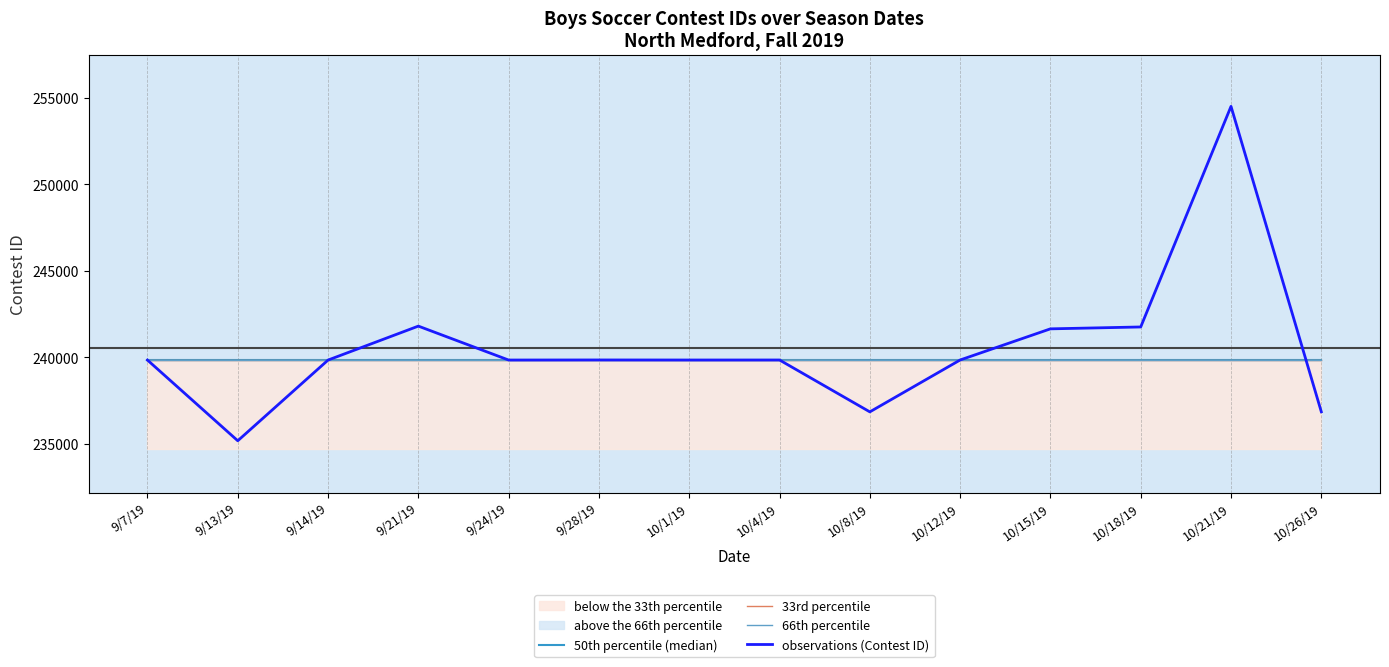

How many categories are shown in the chart?

14